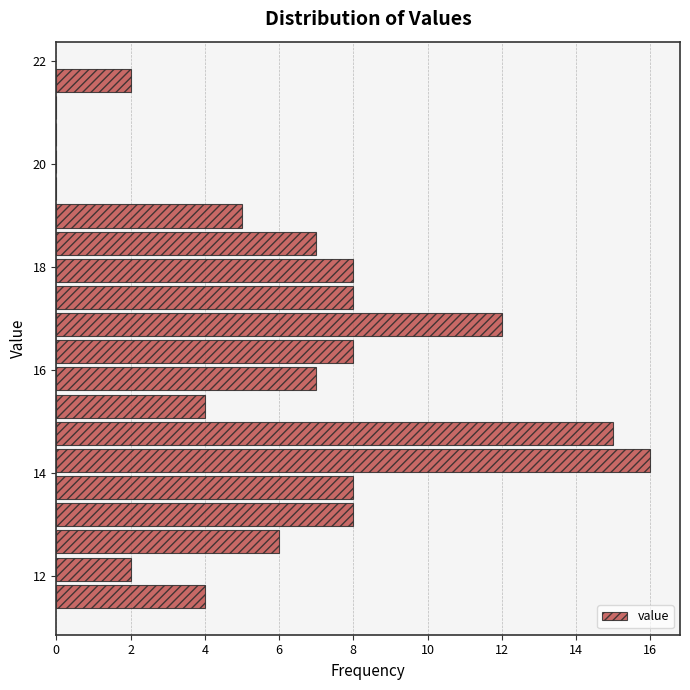

Read against the y-axis, roughly where is the centre of the longest bar?

14.2